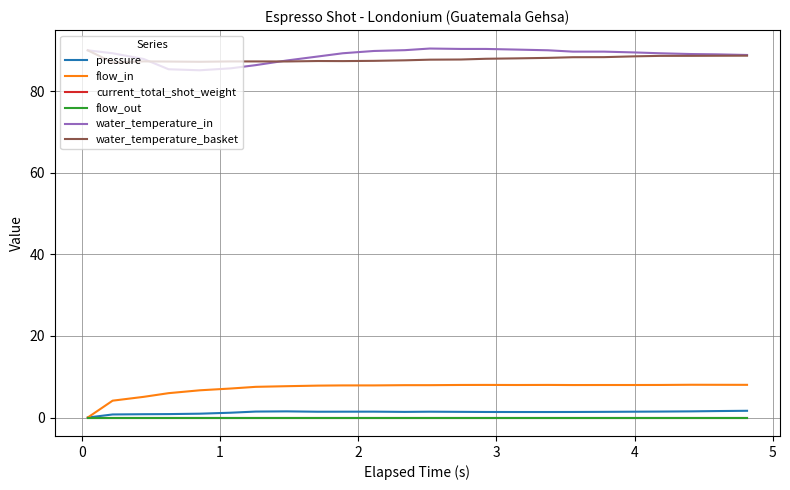

True or false: current_total_shot_weight and water_temperature_in cross at least once.

False